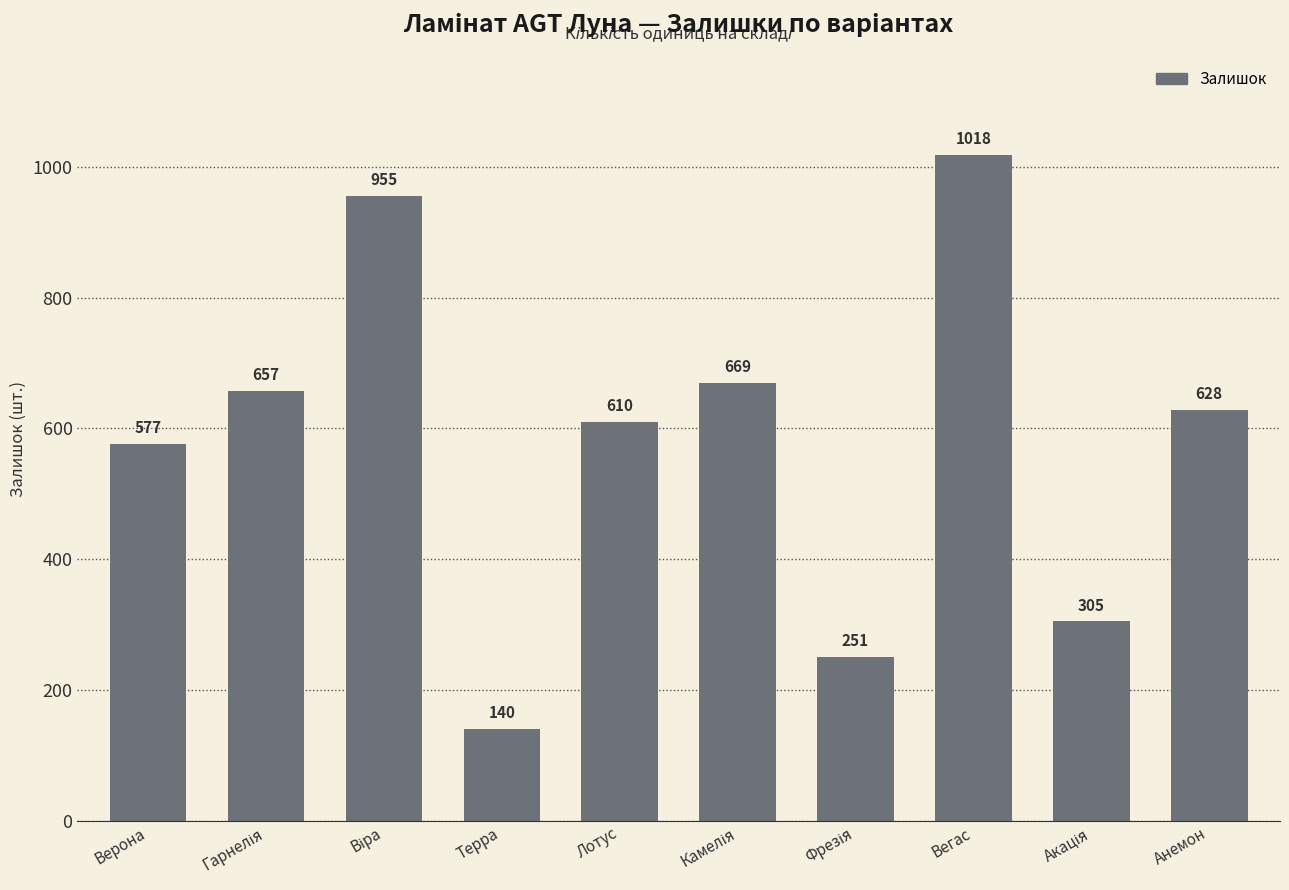

What position from the right is Верона?

10